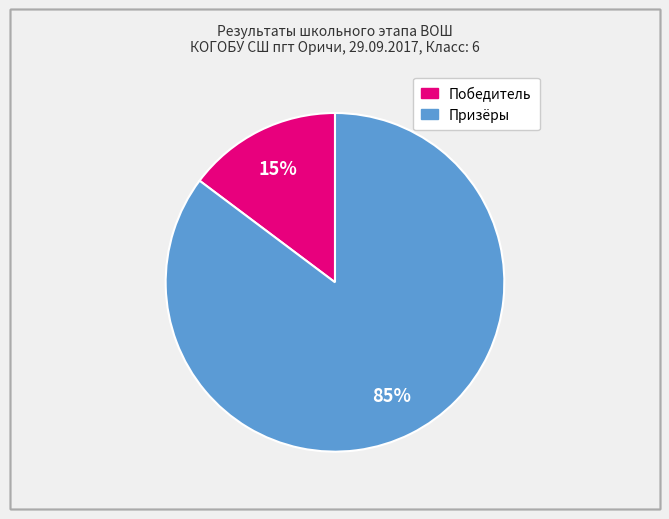

Does any single category account for the majority?

Yes